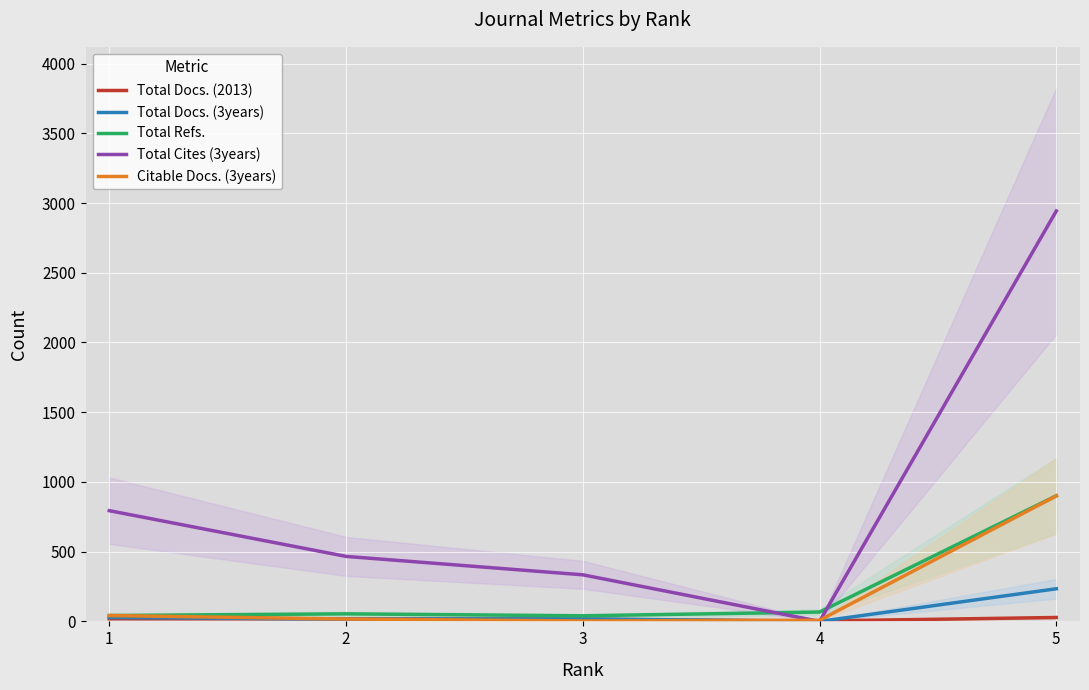

The value of Total Cites (3years) at 4 is 1299. True or false?

False